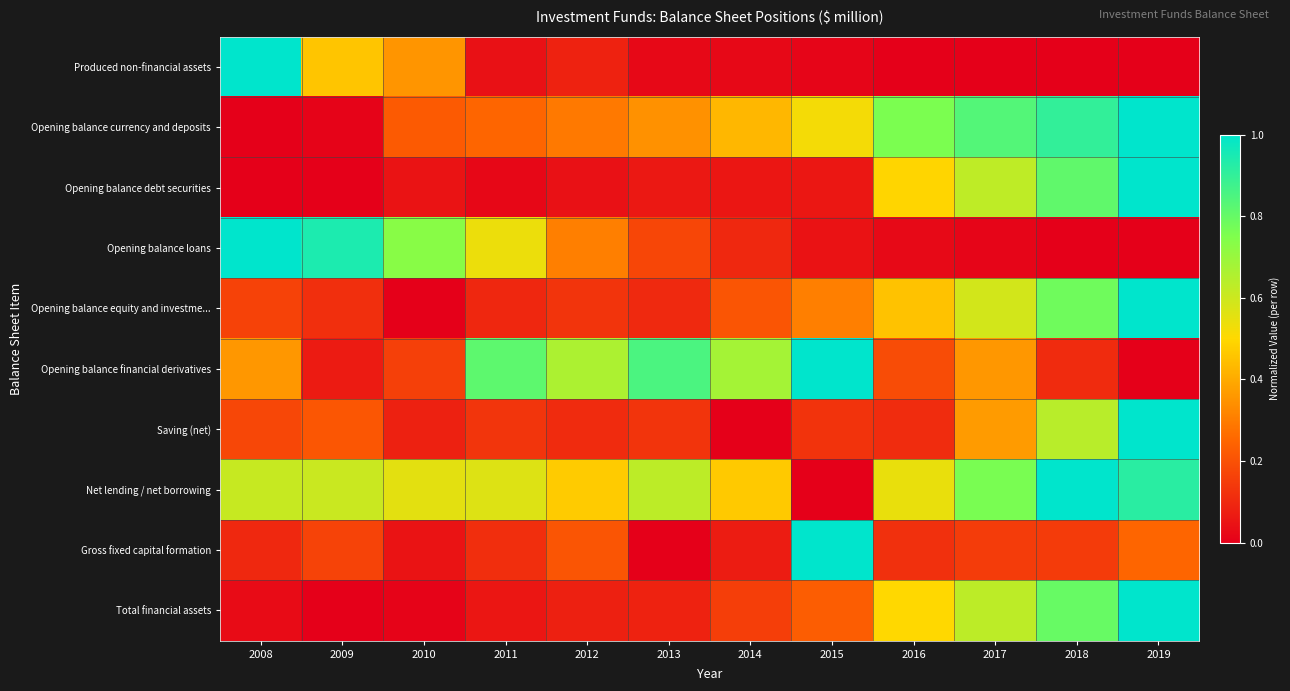

Which series has the largest total across all categories?

Net lending / net borrowing